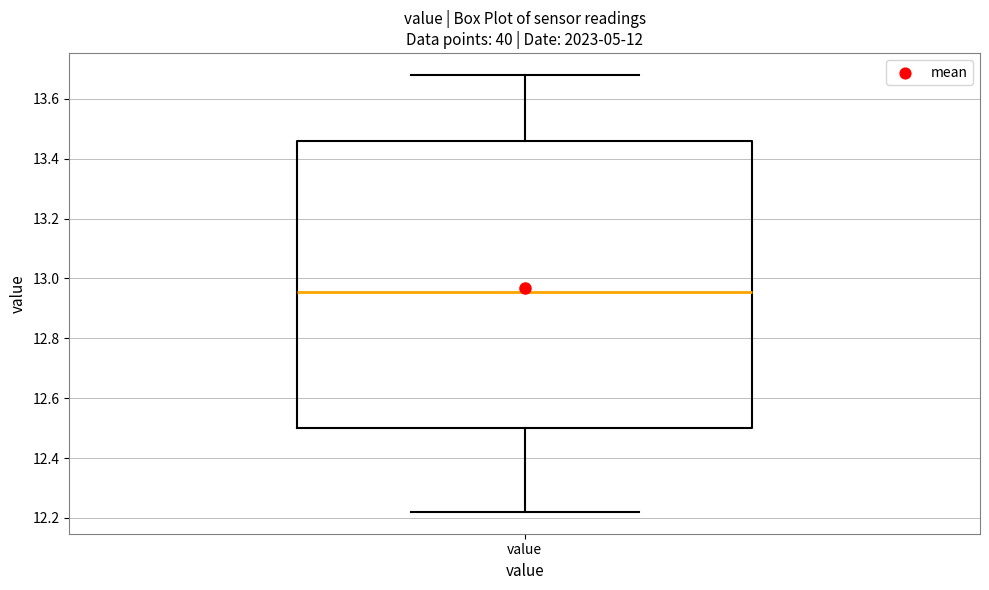

Where is the upper edge of the box for value on the y-axis? The values are not printed on the chart, so give them approximately, as read against the axis.

13.46